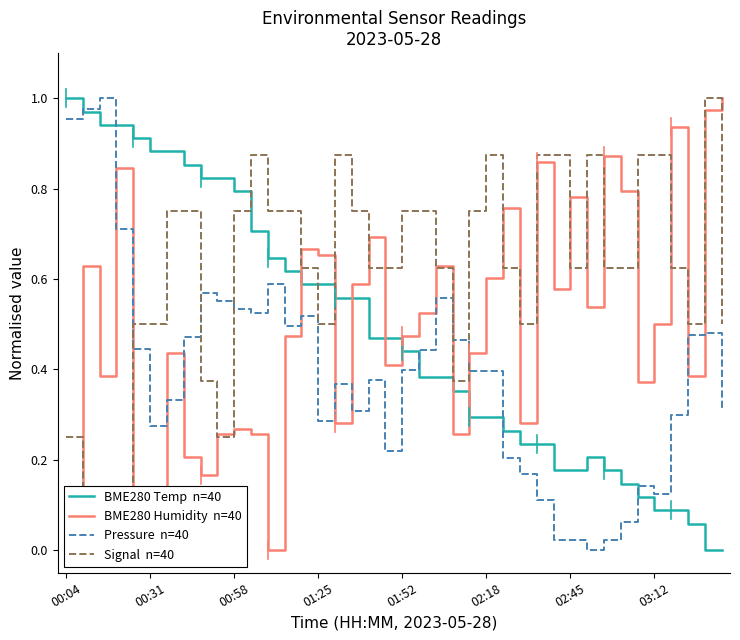

Where is Signal  n=40 nearest to the value 0?

00:31